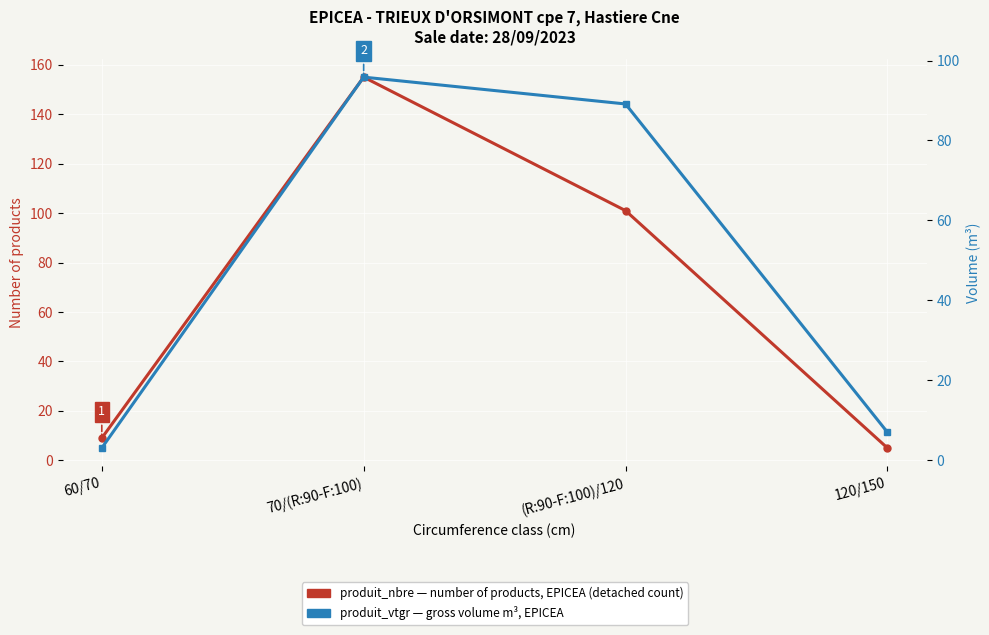

Read the produit_nbre (number of products) value at 70/(R:90-F:100).

155.0